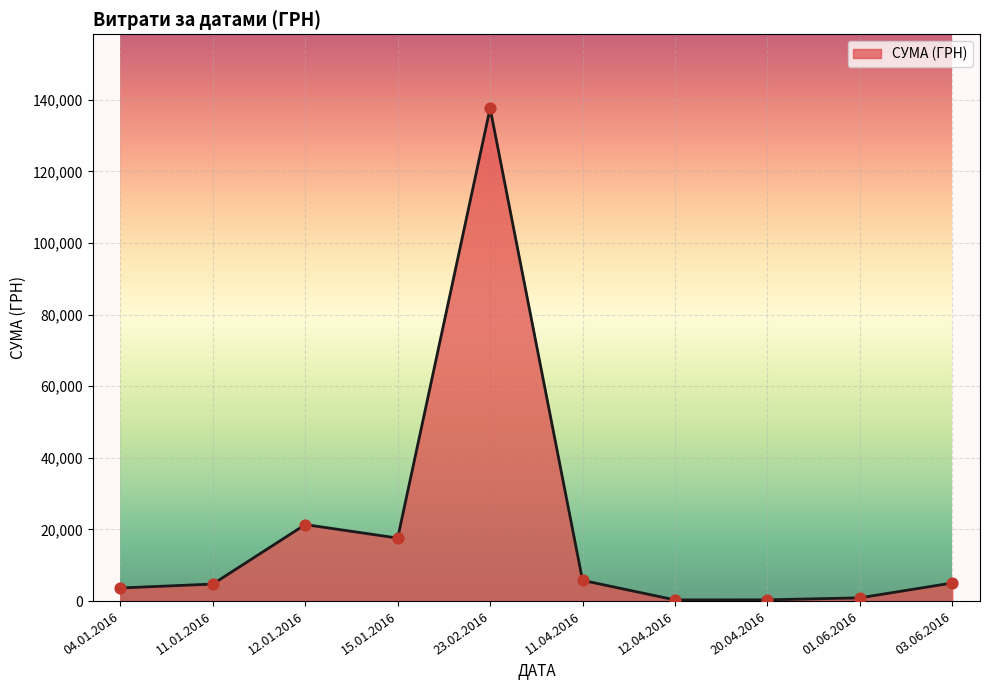

What is the ratio of the value at 04.01.2016 to the value at 12.01.2016?

0.2